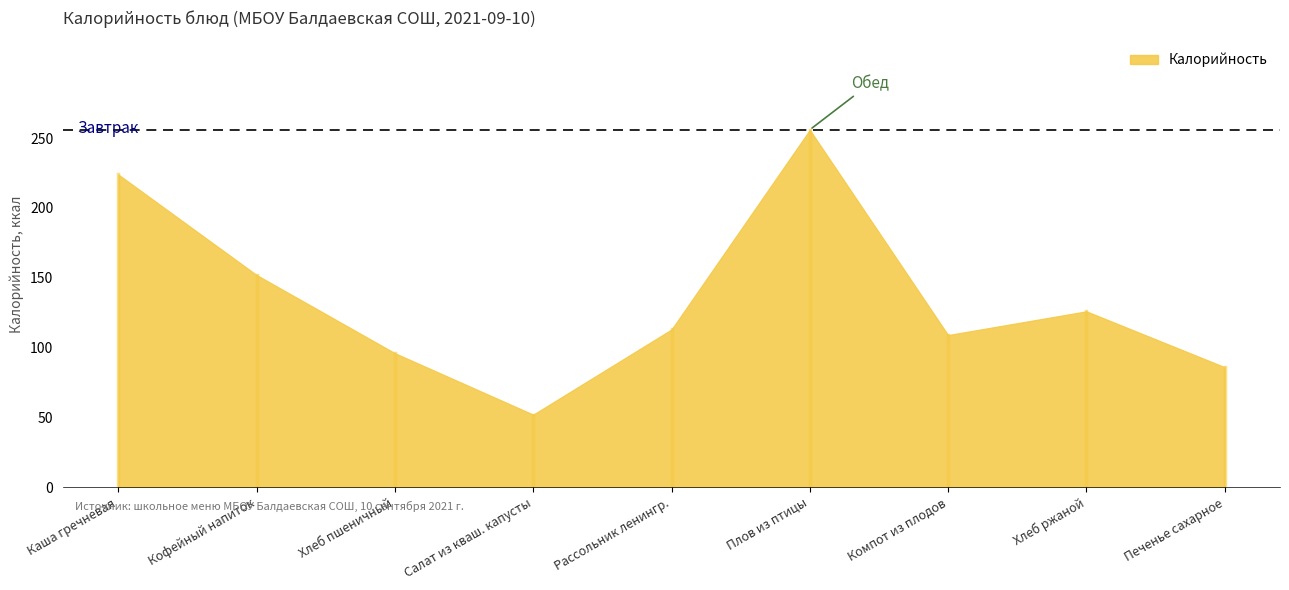

Where is the first local maximum?

Плов из птицы